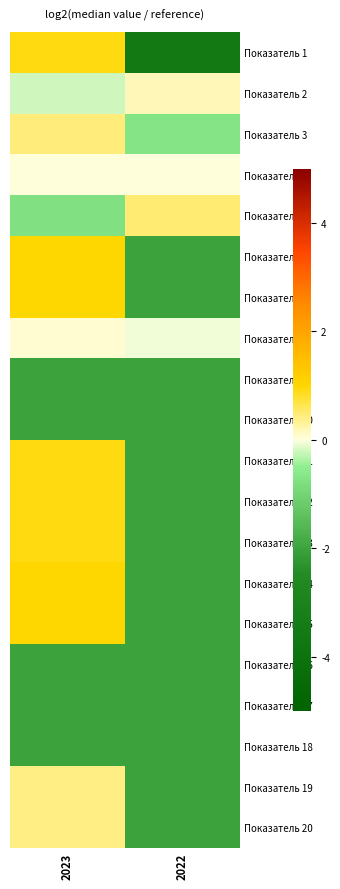

Which series has the largest range (max minus min)?

Показатель 1